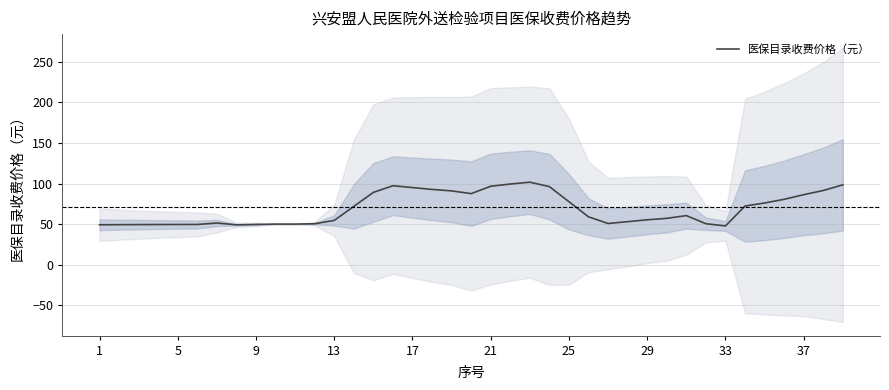

True or false: the data has more than 1 interior local peaks.

True